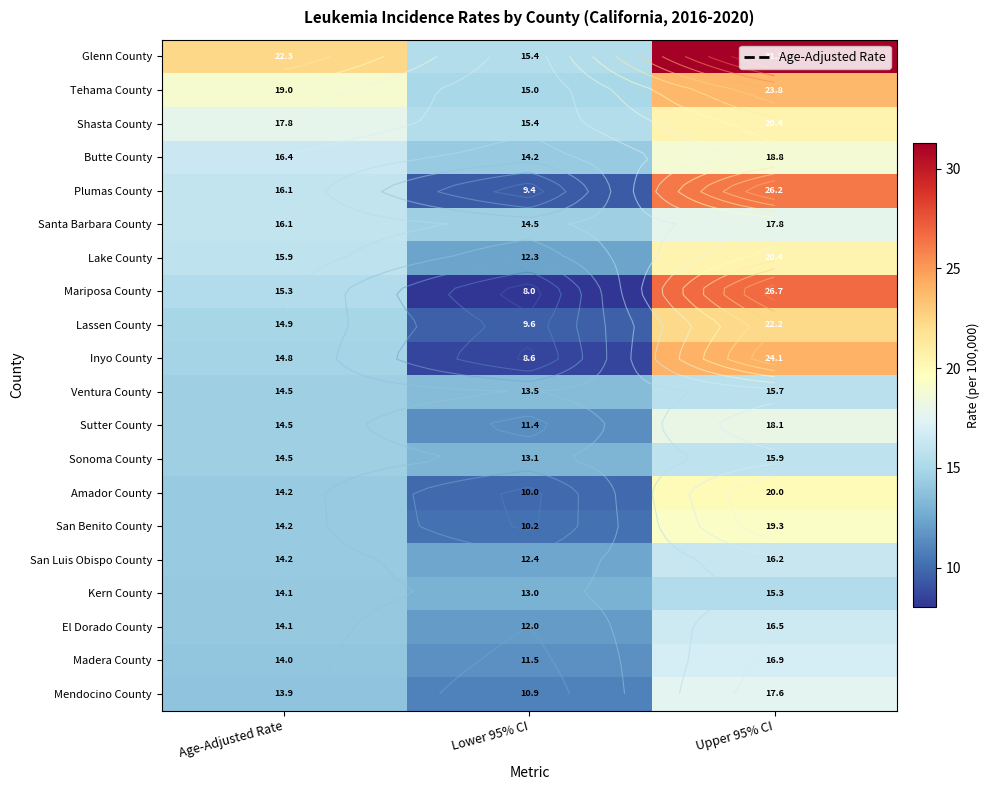

What is the average value of the Plumas County series?

17.2